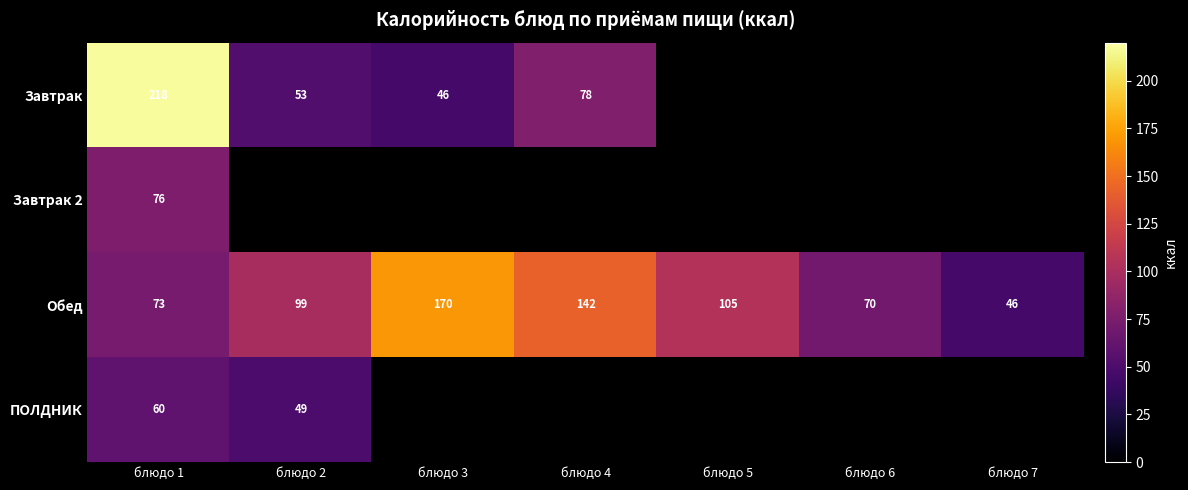

At which label is Обед closest to 108?

блюдо 5